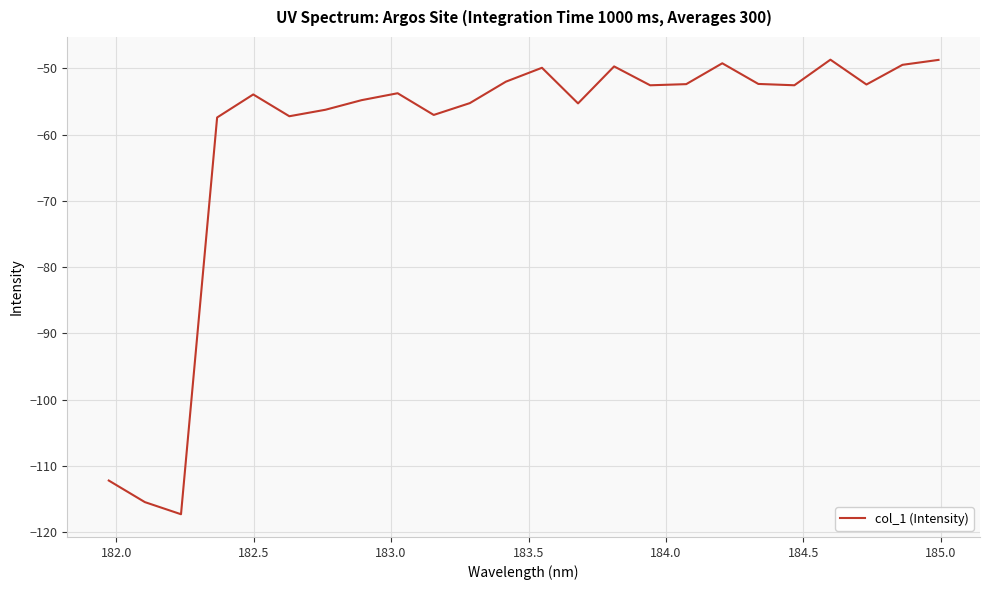

What is the difference between the maximum and minimum values?

68.6